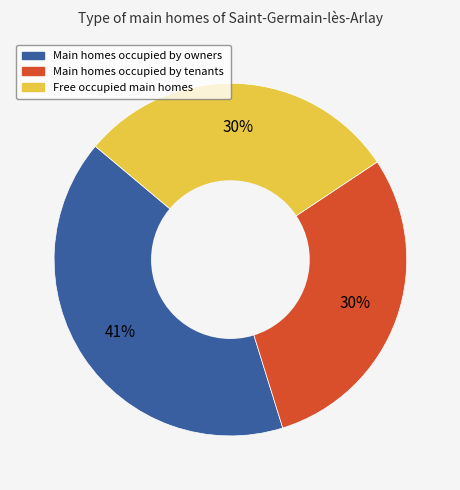

To the nearest percent, what is the average slice percentage?

33%